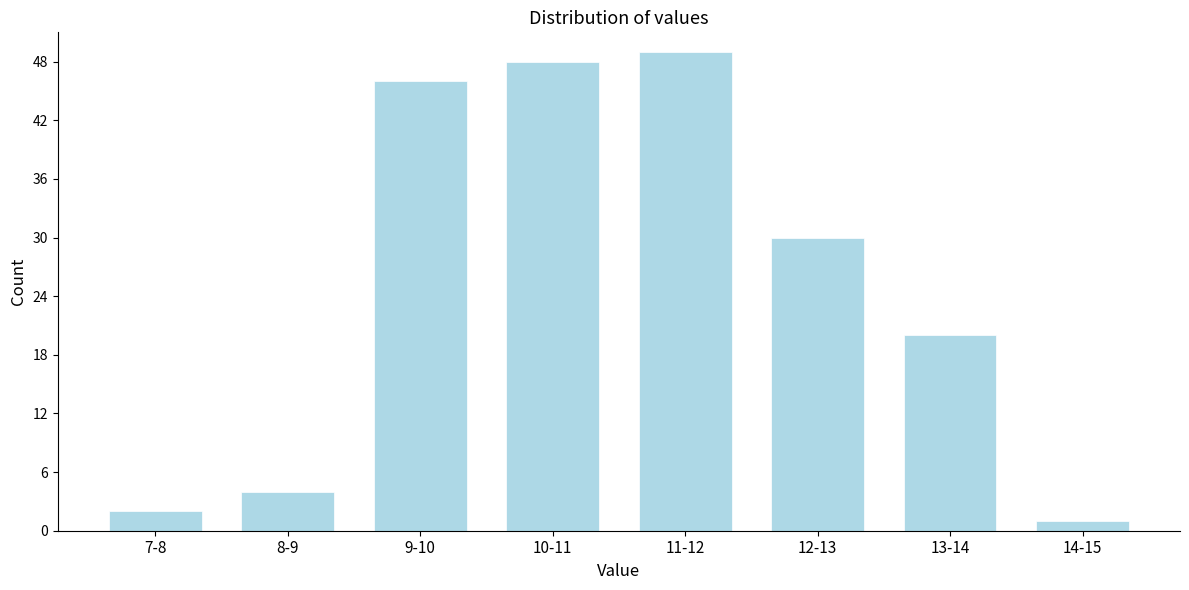

Reading right to left, what are all the values shown in this chart?

14-15=1	13-14=20	12-13=30	11-12=49	10-11=48	9-10=46	8-9=4	7-8=2